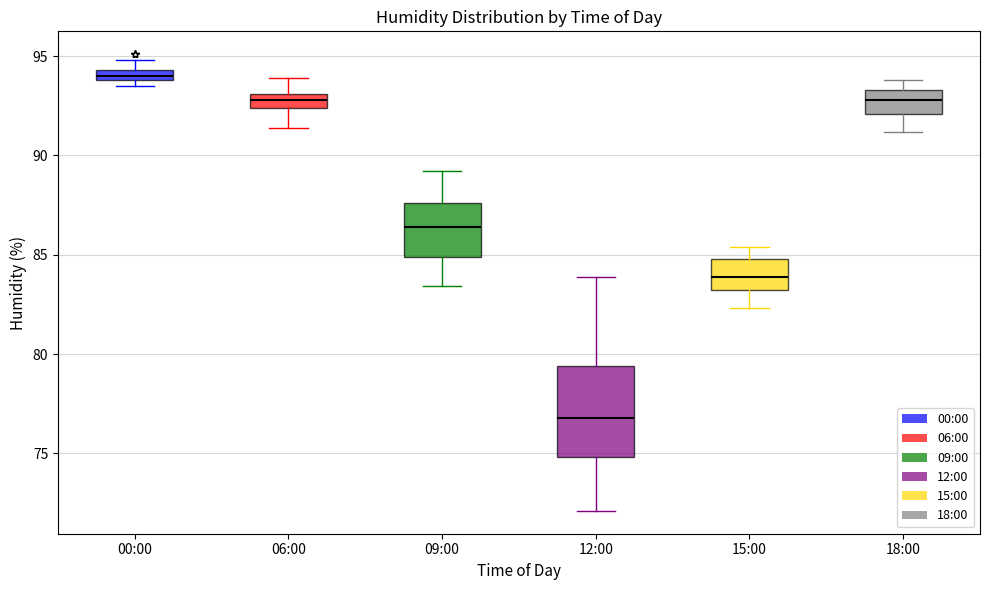

Which box's median line is the lowest?

12:00